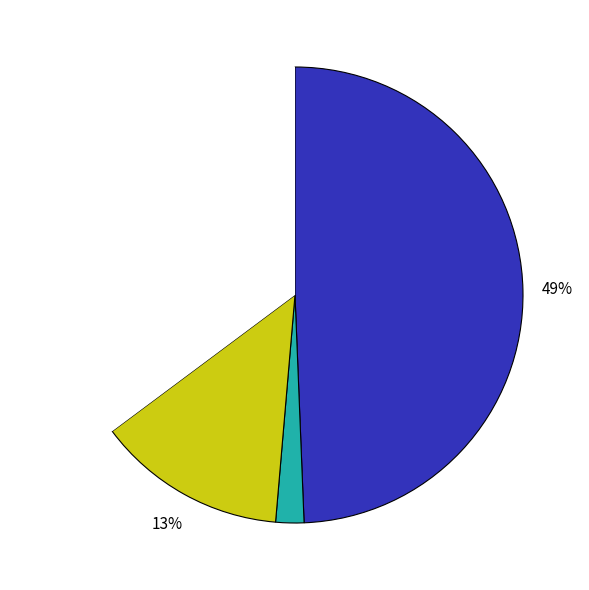

Is there a majority slice in this chart?

No